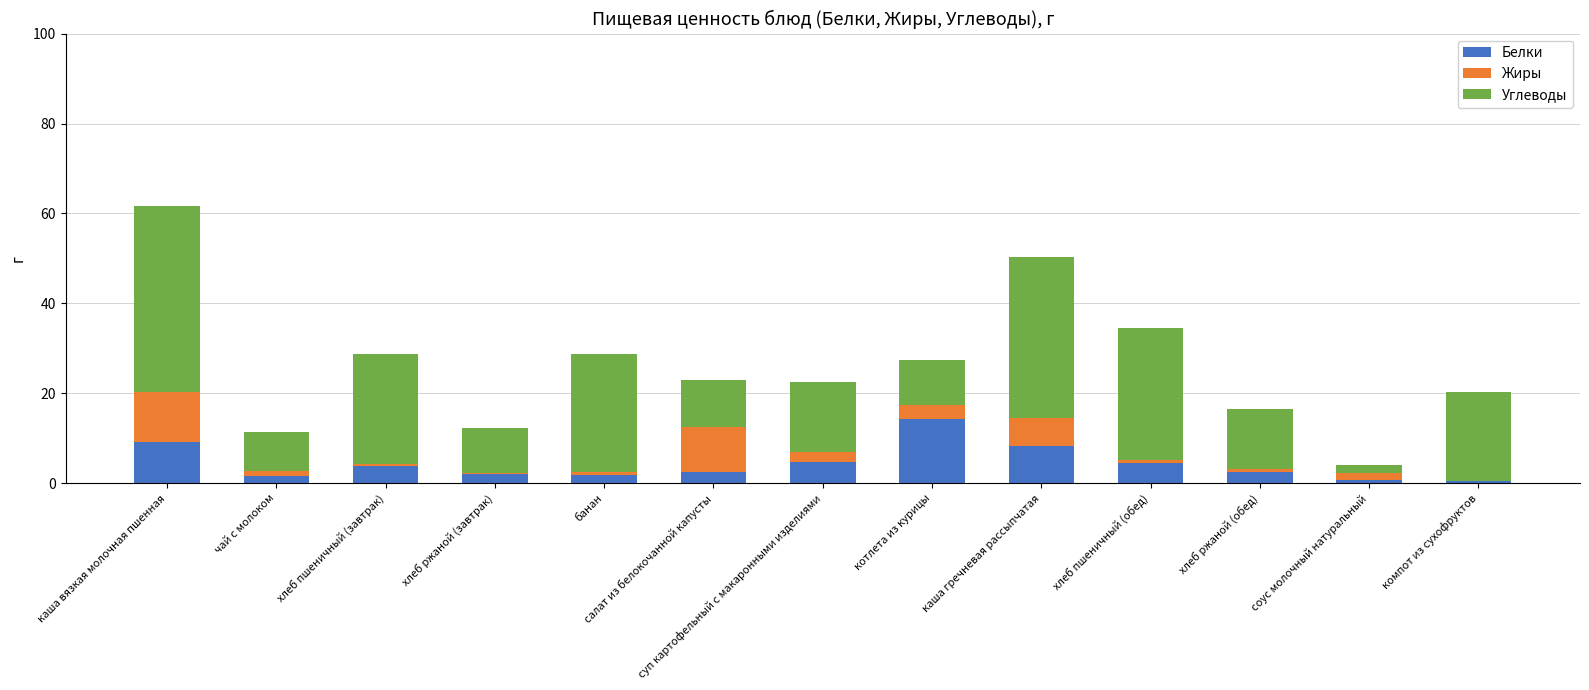

What is the sum of all Белки values?

56.6